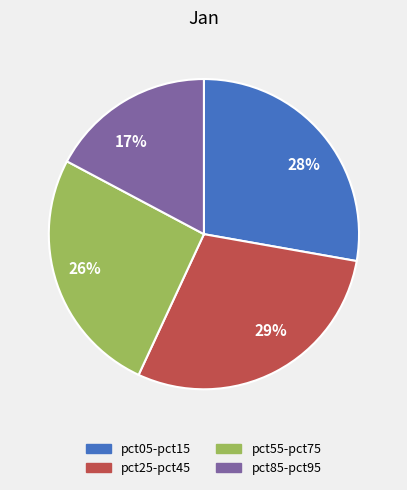

Count the number of slices in the pie.

4